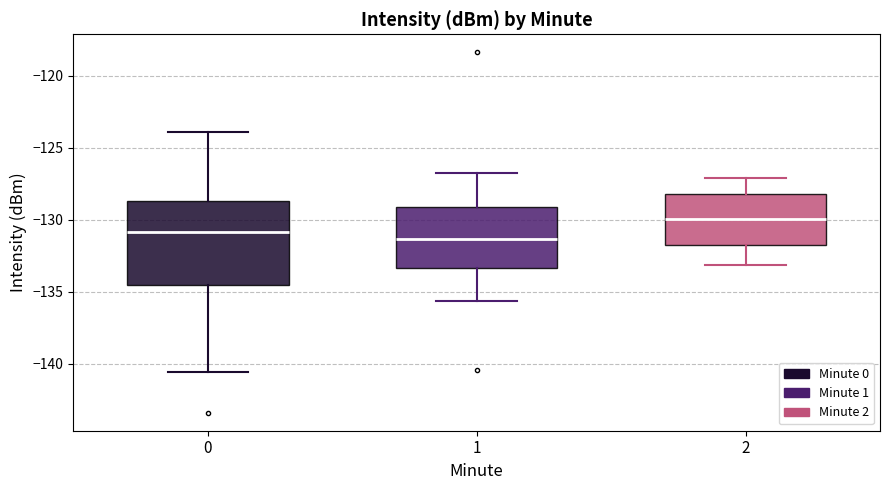

Reading left to right, transcribe this box plot: for each box, give where its median line is, the range the box spans, and where its two whiskers end, as read against the y-axis. The values are not printed on the chart, so give them approximately, as read against the axis.

0: median -131.0, box -134.5 to -128.5, whiskers -140.5 to -124.0
1: median -131.5, box -133.5 to -129.0, whiskers -135.5 to -127.0
2: median -130.0, box -132.0 to -128.0, whiskers -133.0 to -127.0